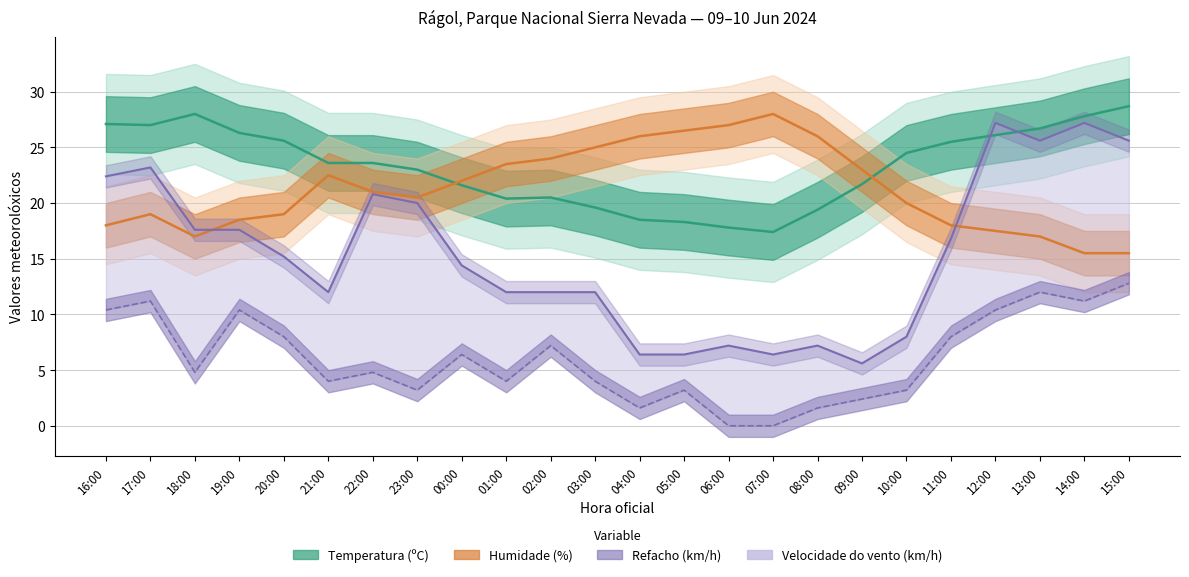

How many data points in Humidade (%) are above 21?

11